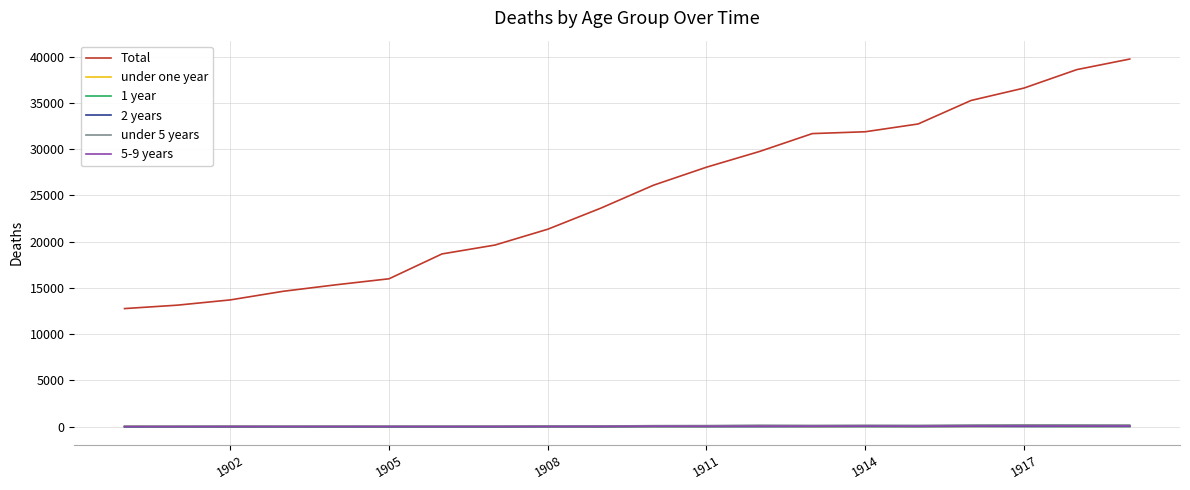

True or false: under 5 years has more than 1 interior local peaks.

True